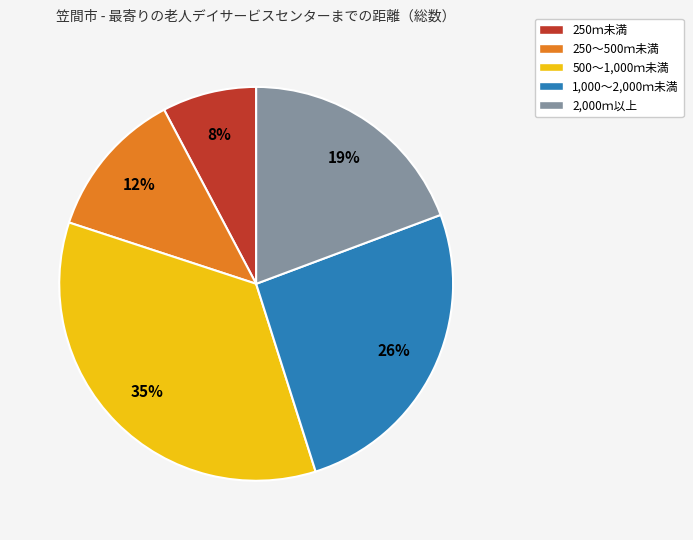

To the nearest percent, what is the combined percentage of 250～500ｍ未満 and 250ｍ未満?

20%